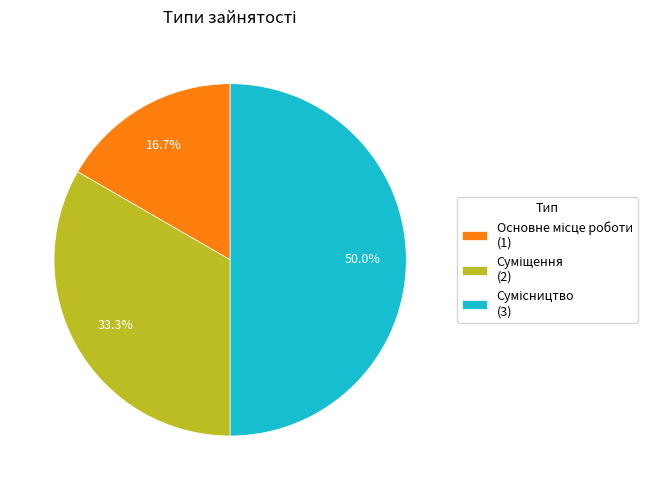

How many segments does this pie chart have?

3